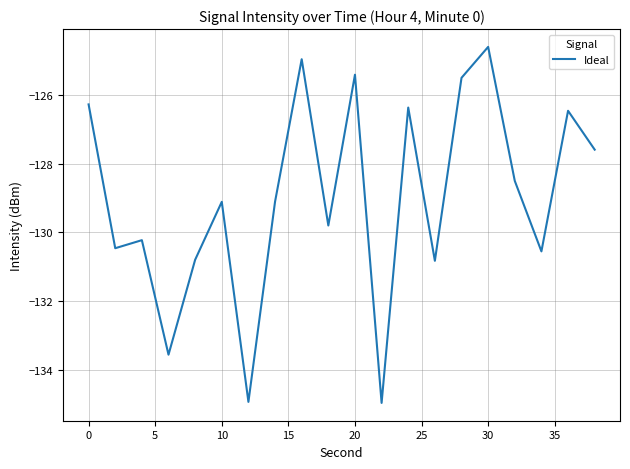

What is the maximum value shown in the chart?

-124.6